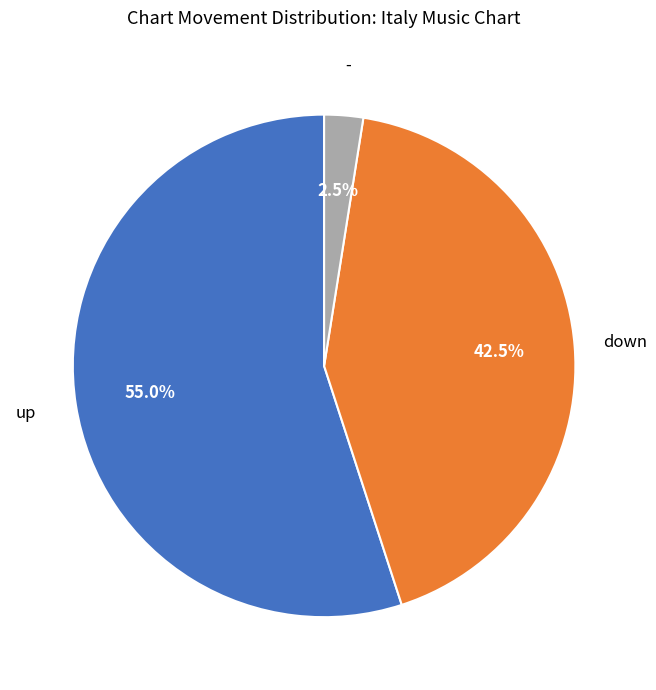

To the nearest percent, what is the average slice percentage?

33%